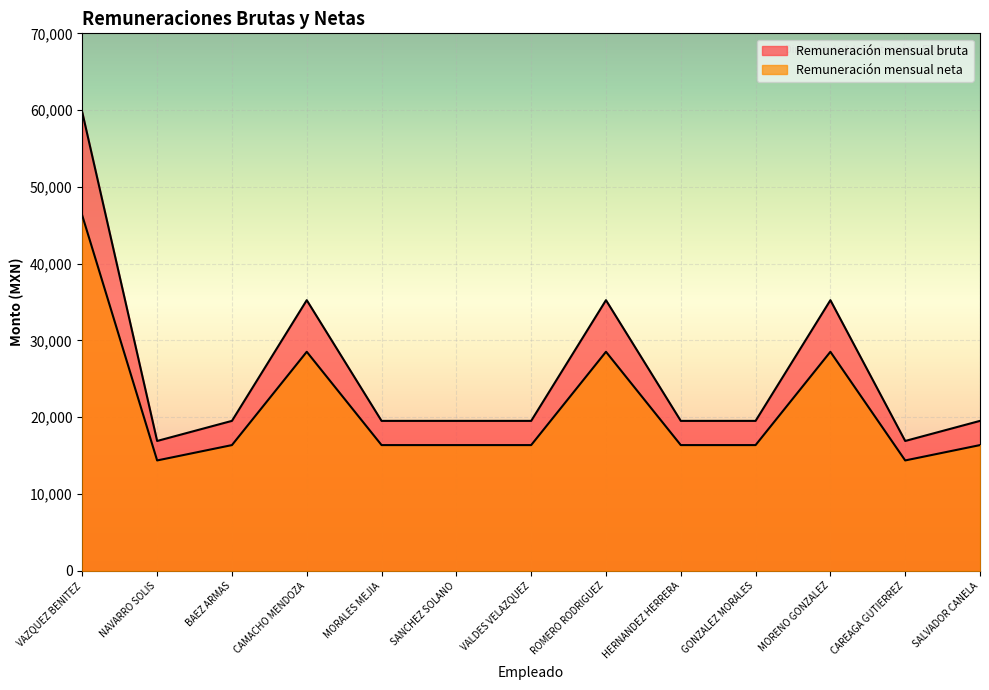

Reading left to right, what are all the values shown in this chart?

Remuneración mensual neta: VAZQUEZ BENITEZ=46243.3	NAVARRO SOLIS=14375.3	BAEZ ARMAS=16374.8	CAMACHO MENDOZA=28526.7	MORALES MEJIA=16374.8	SANCHEZ SOLANO=16374.8	VALDES VELAZQUEZ=16374.8	ROMERO RODRIGUEZ=28526.7	HERNANDEZ HERRERA=16374.8	GONZALEZ MORALES=16374.8	MORENO GONZALEZ=28526.7	CAREAGA GUTIERREZ=14375.3	SALVADOR CANELA=16374.8
Remuneración mensual bruta: VAZQUEZ BENITEZ=59687.0	NAVARRO SOLIS=16912.0	BAEZ ARMAS=19528.0	CAMACHO MENDOZA=35248.0	MORALES MEJIA=19528.0	SANCHEZ SOLANO=19528.0	VALDES VELAZQUEZ=19528.0	ROMERO RODRIGUEZ=35248.0	HERNANDEZ HERRERA=19528.0	GONZALEZ MORALES=19528.0	MORENO GONZALEZ=35248.0	CAREAGA GUTIERREZ=16912.0	SALVADOR CANELA=19528.0